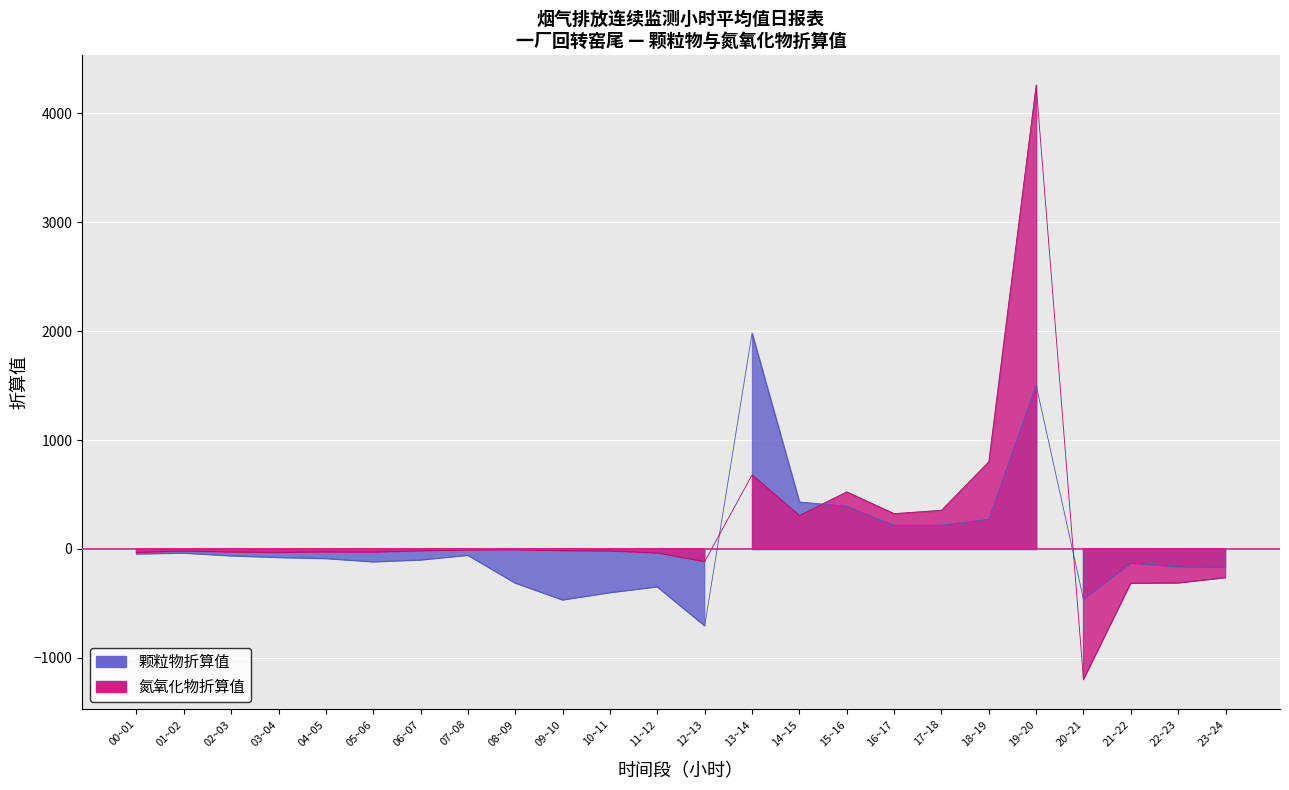

Which series has the largest total across all categories?

氮氧化物折算值